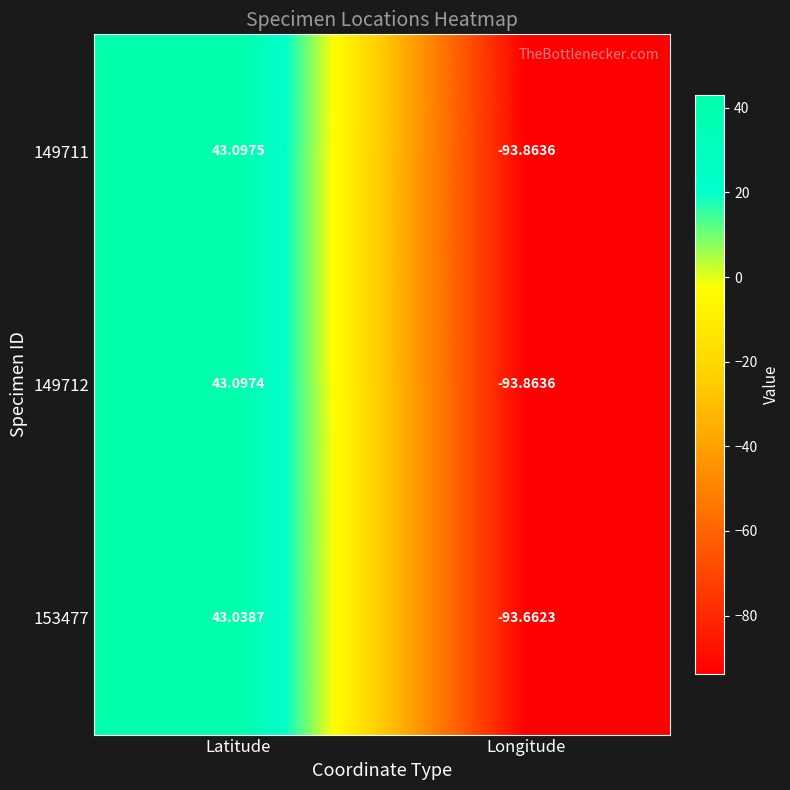

At which category is the sum across all series the highest?

Latitude